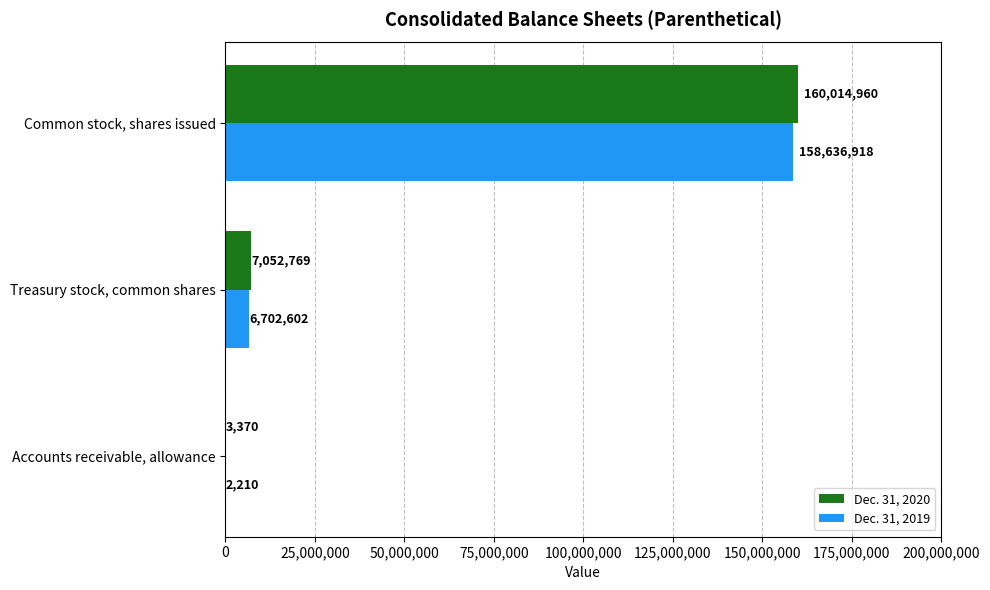

Is it true that Dec. 31, 2019 equals 261241128 at Common stock, shares issued?

False